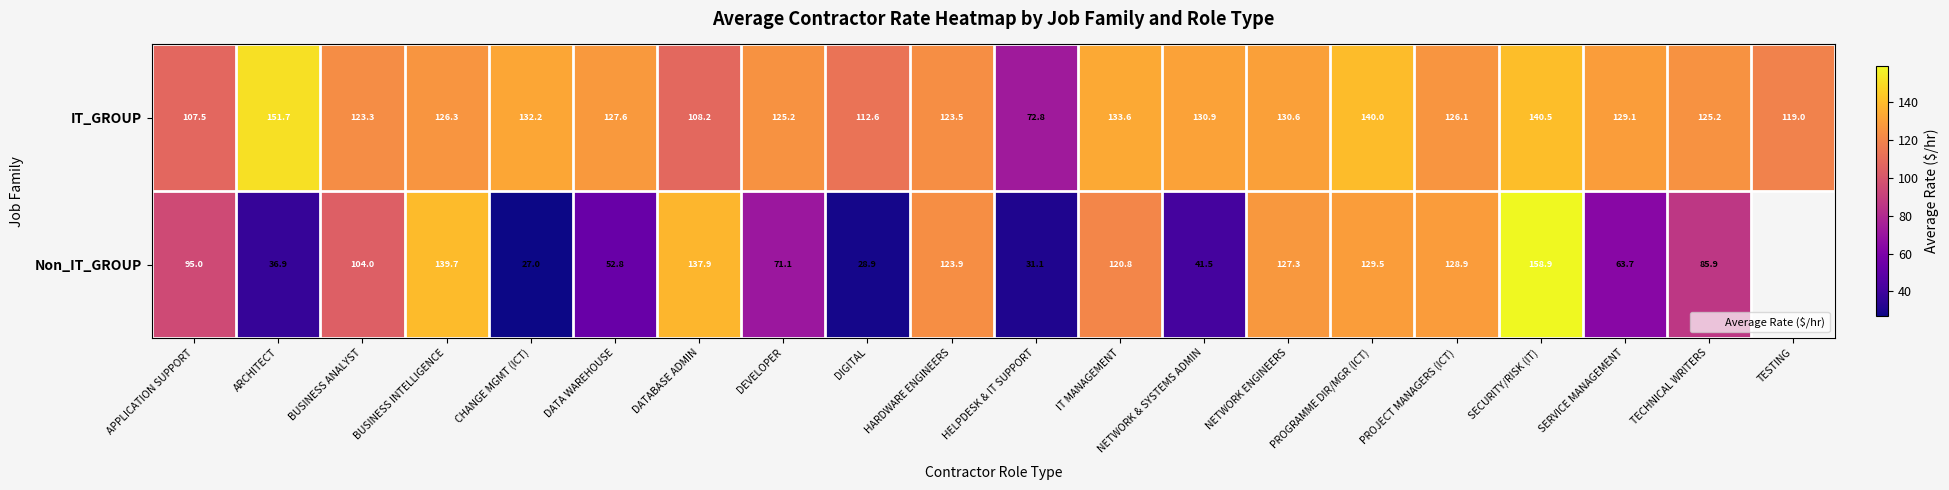

Which series changed the most between IT MANAGEMENT and PROJECT MANAGERS (ICT)?

Non_IT_GROUP